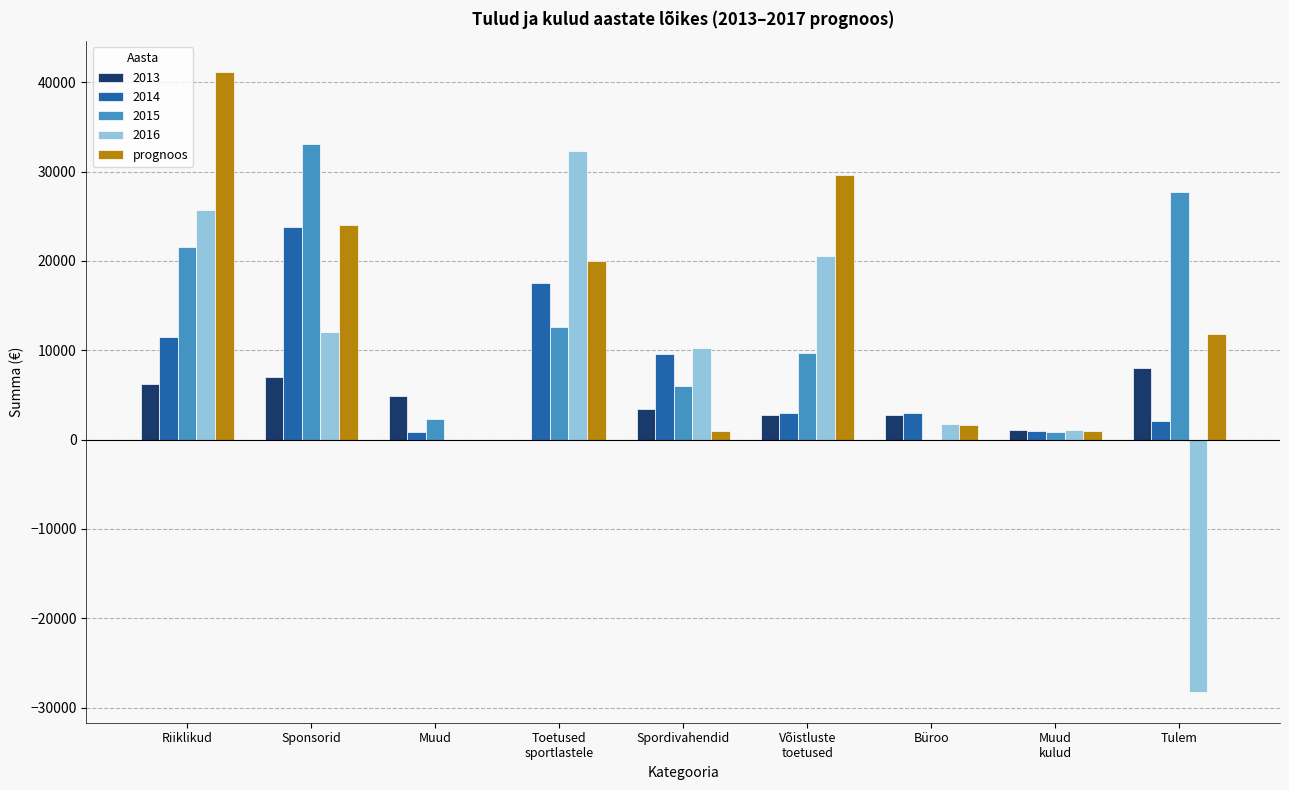

Is it true that 2014 equals 2134 at Tulem?

True